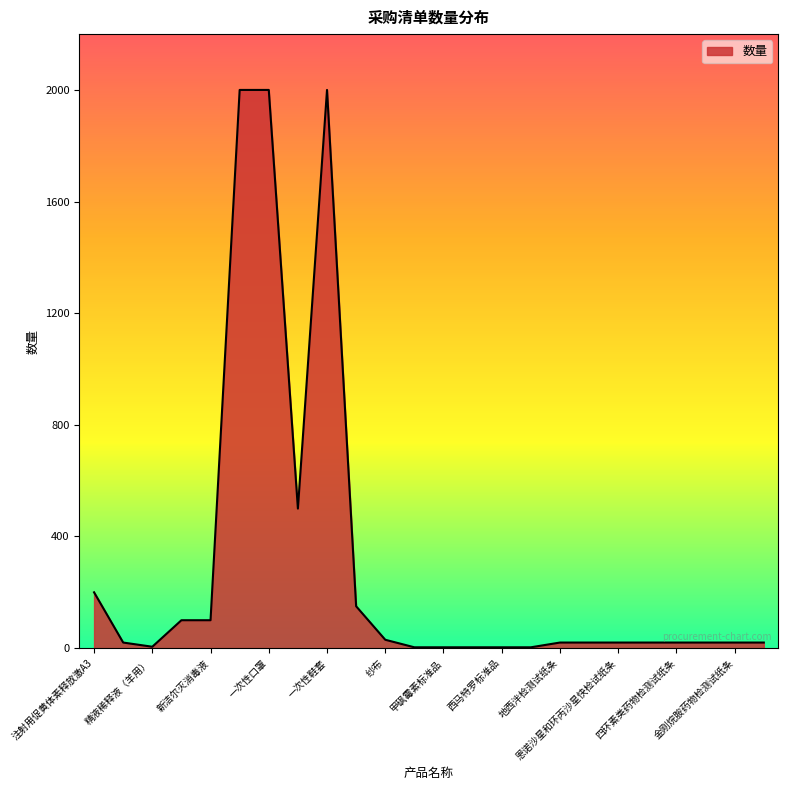

What is the difference between the maximum and minimum values?

1997